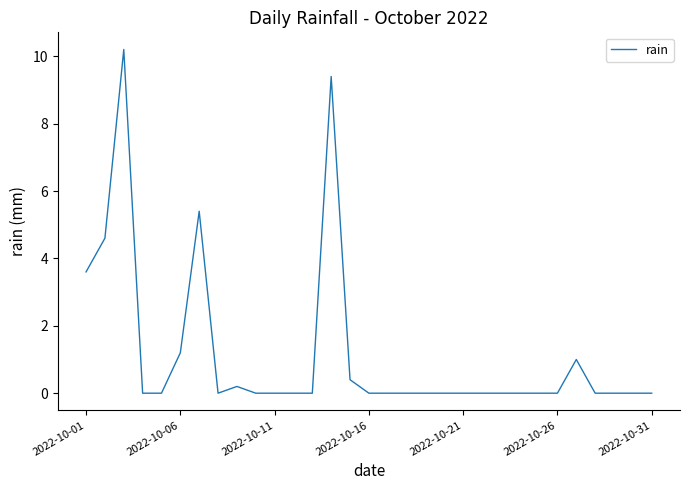

What is the maximum value shown in the chart?

10.2